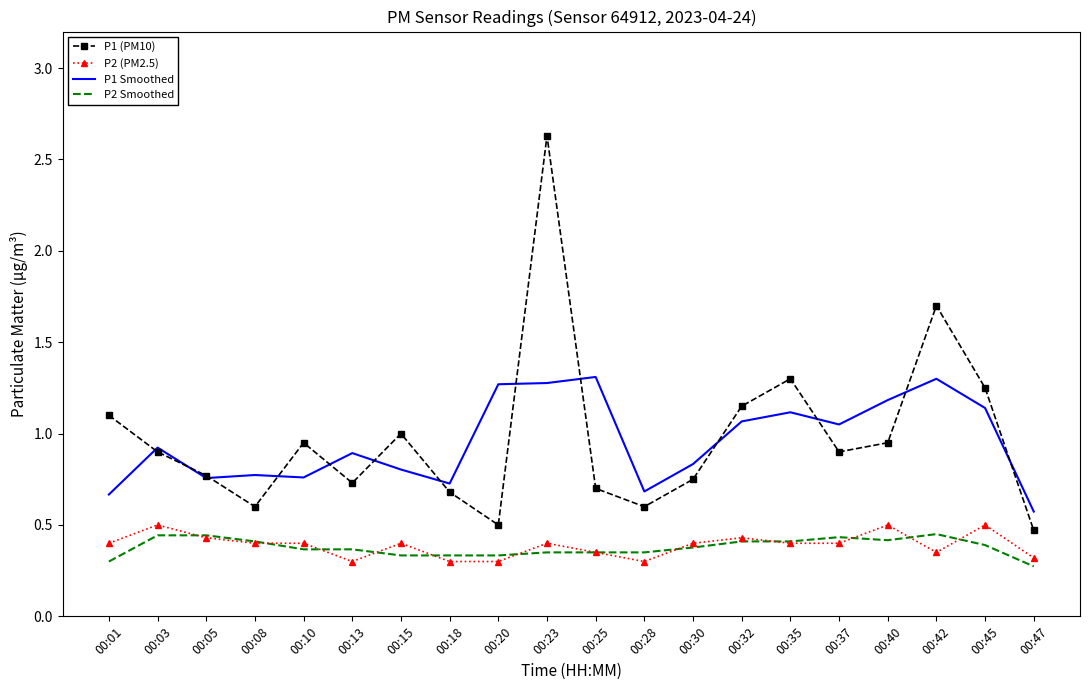

Which series has the widest spread of values?

P1 (PM10)